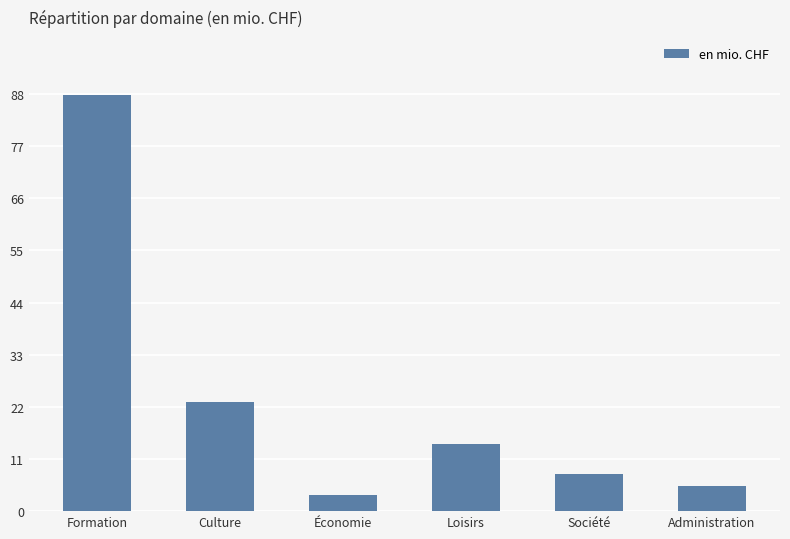

What is the difference between the values at Culture and Formation?

64.6